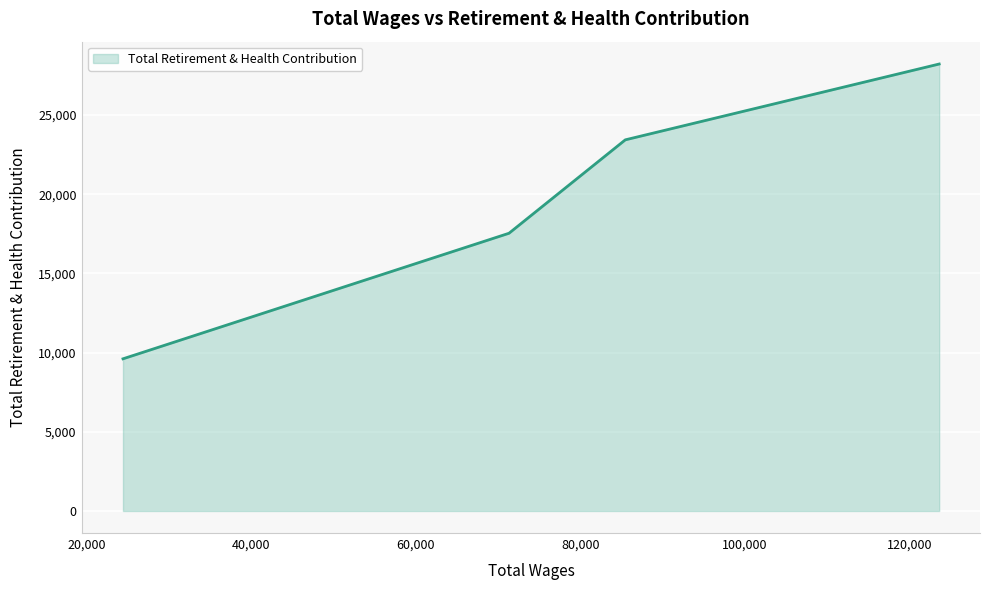

What is the smallest value displayed?

9608